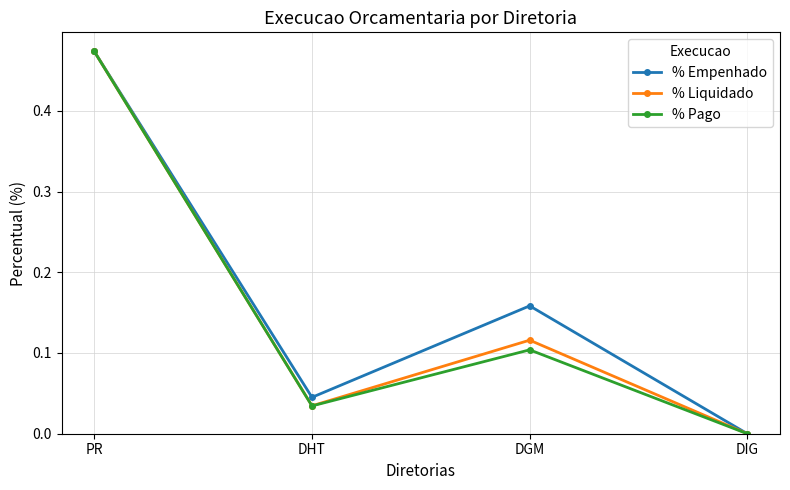

Which series changed the most between PR and DHT?

% Pago